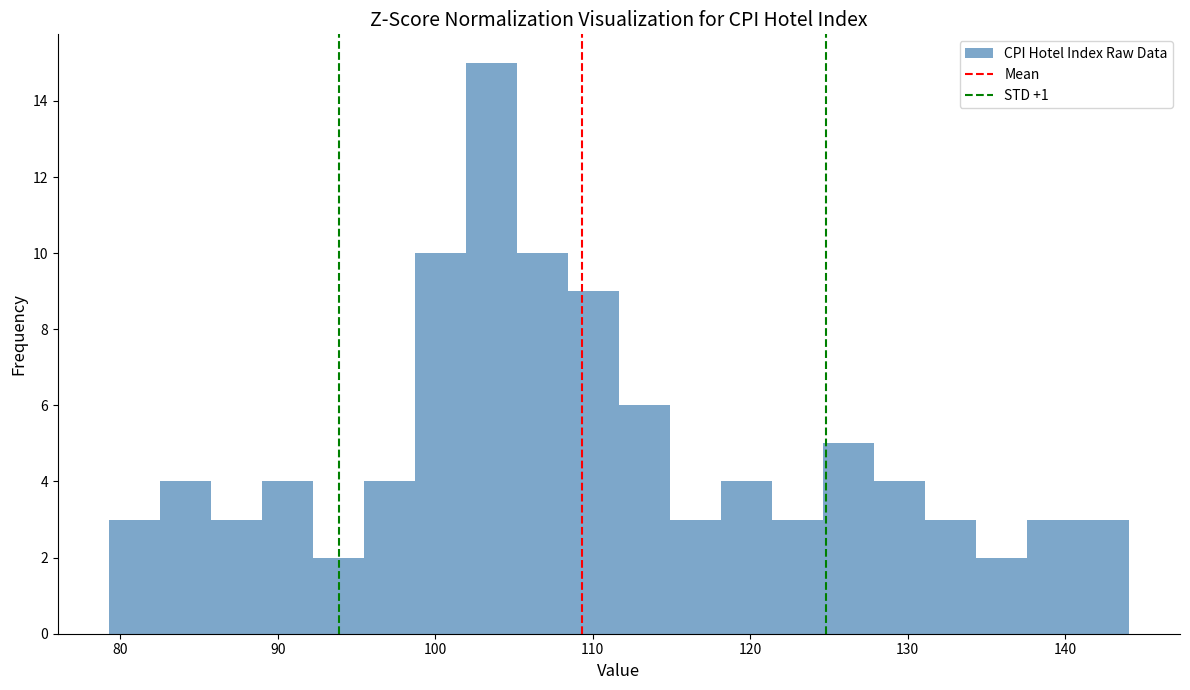

Around what value on the x-axis is the tallest bar? Give the approximate position of its centre, as read against the axis.

104